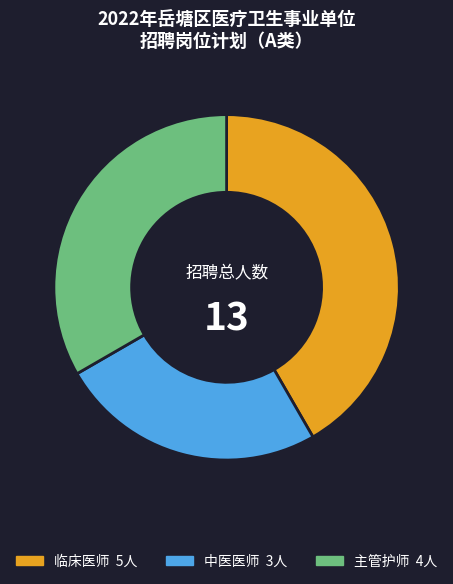

Which category has the biggest portion of the pie?

临床医师